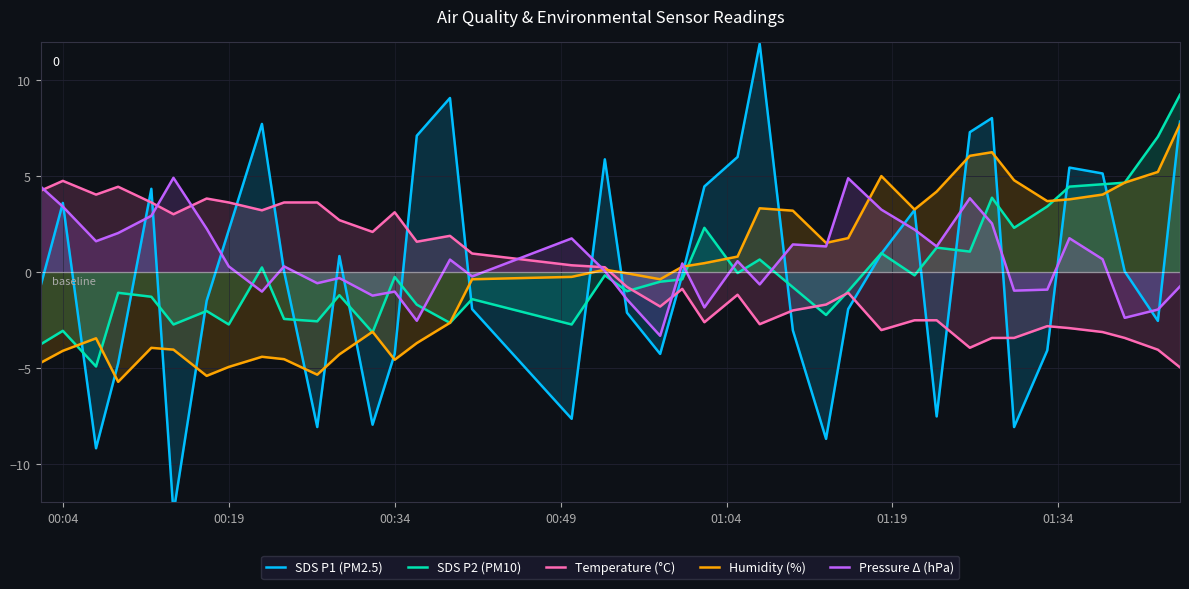

How many negative values does the Temperature (°C) series have?

21